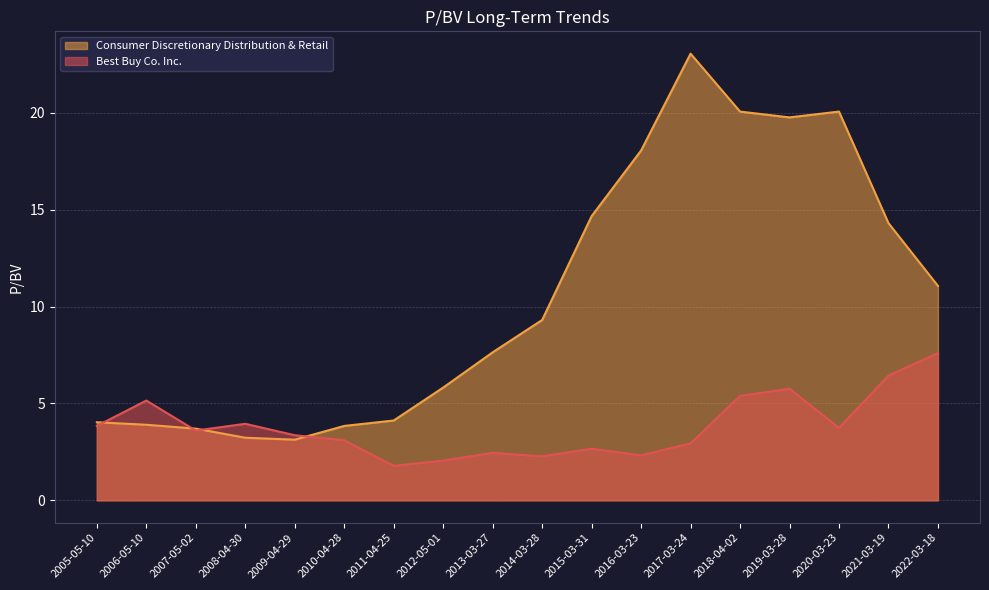

The value of Best Buy Co. Inc. at 2011-04-25 is 2.8. True or false?

False